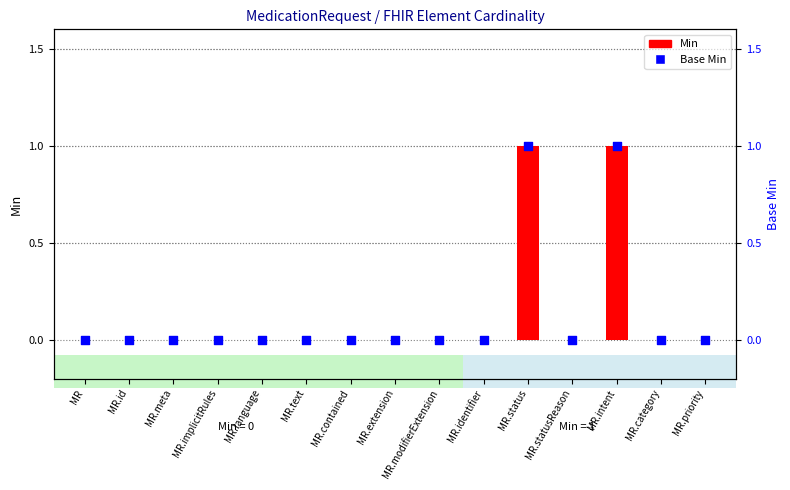

Which series has the largest total across all categories?

Min